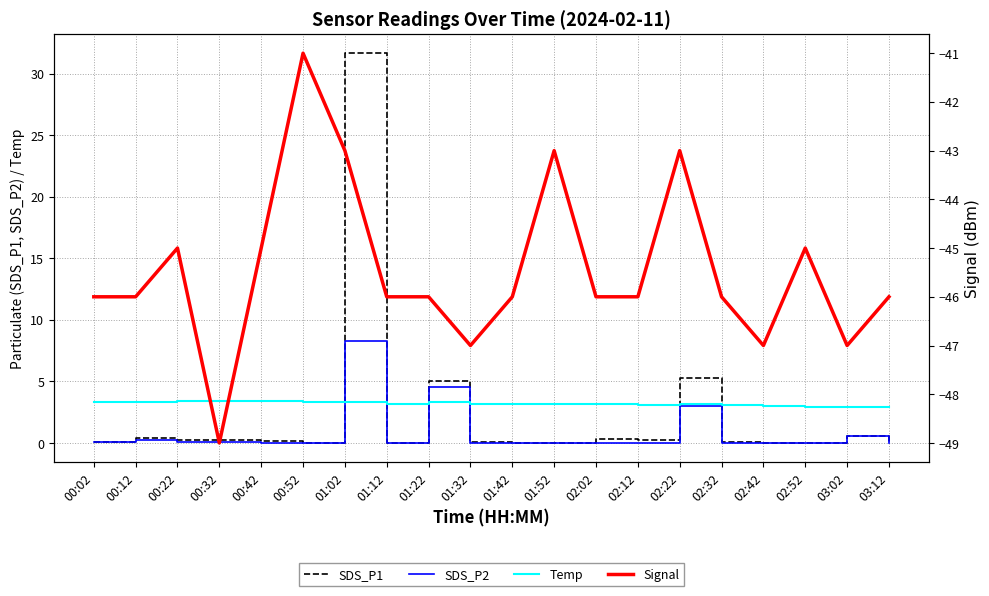

Rank the categories by Signal value from highest to lowest.

00:52, 01:02, 01:52, 02:22, 00:22, 00:42, 02:52, 00:02, 00:12, 01:12, 01:22, 01:42, 02:02, 02:12, 02:32, 03:12, 01:32, 02:42, 03:02, 00:32